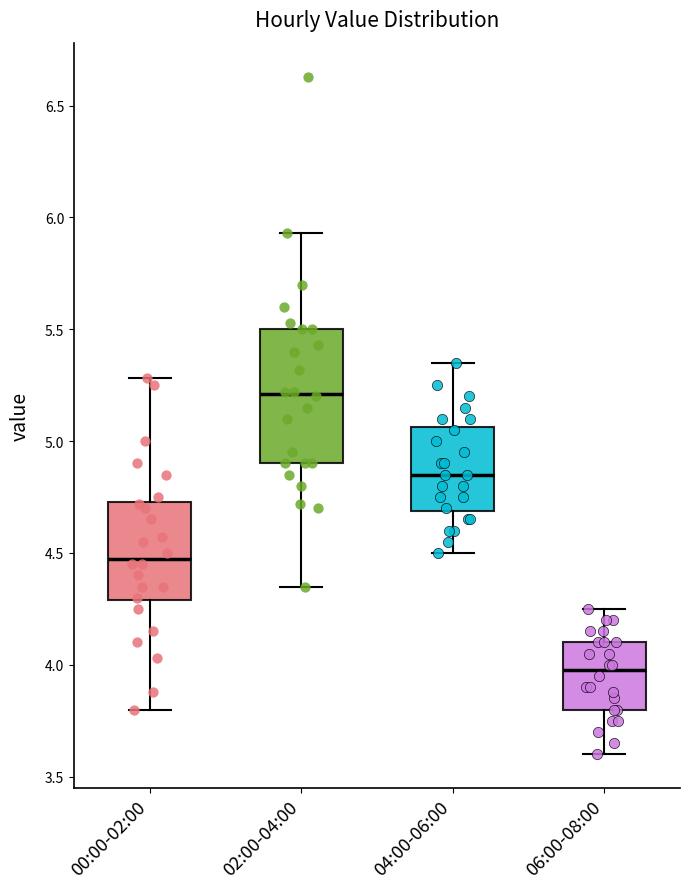

Which box's median line is the highest?

02:00-04:00